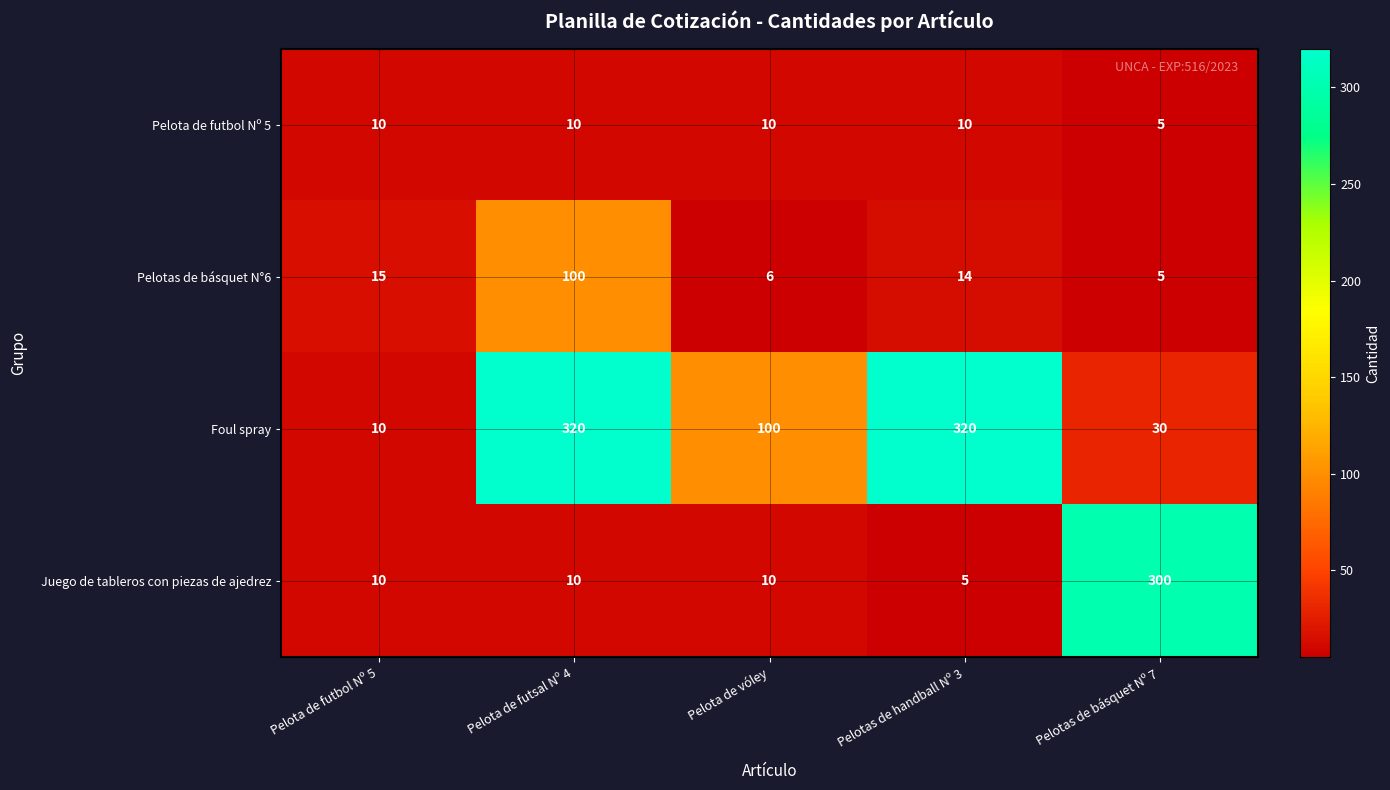

What is the greatest value displayed?

320